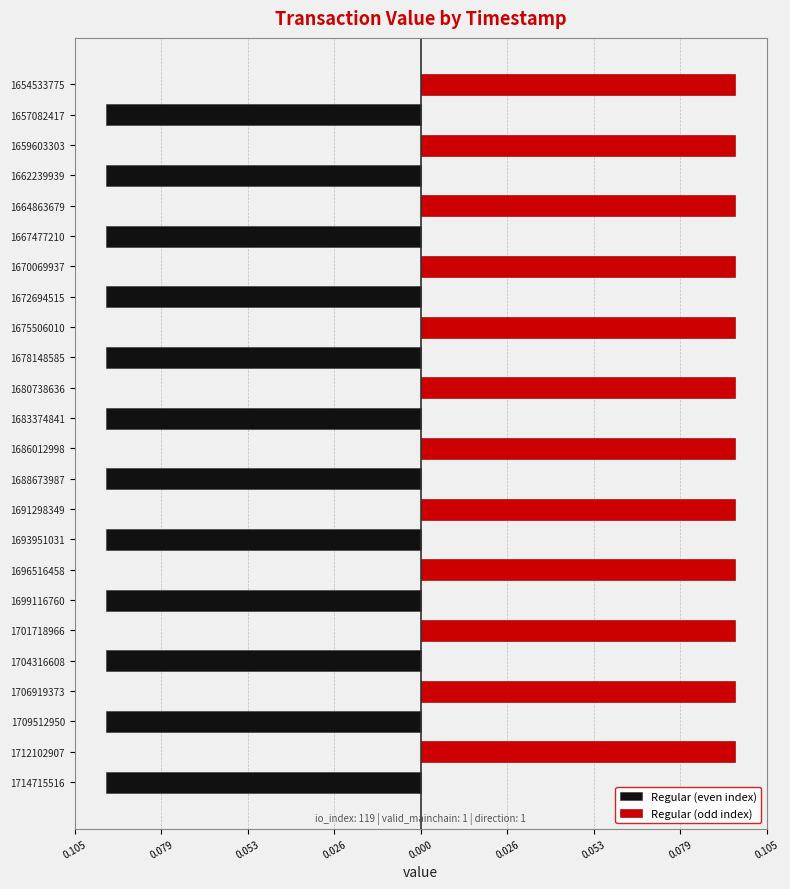

How many values in the Regular (odd index) series exceed 0?

12